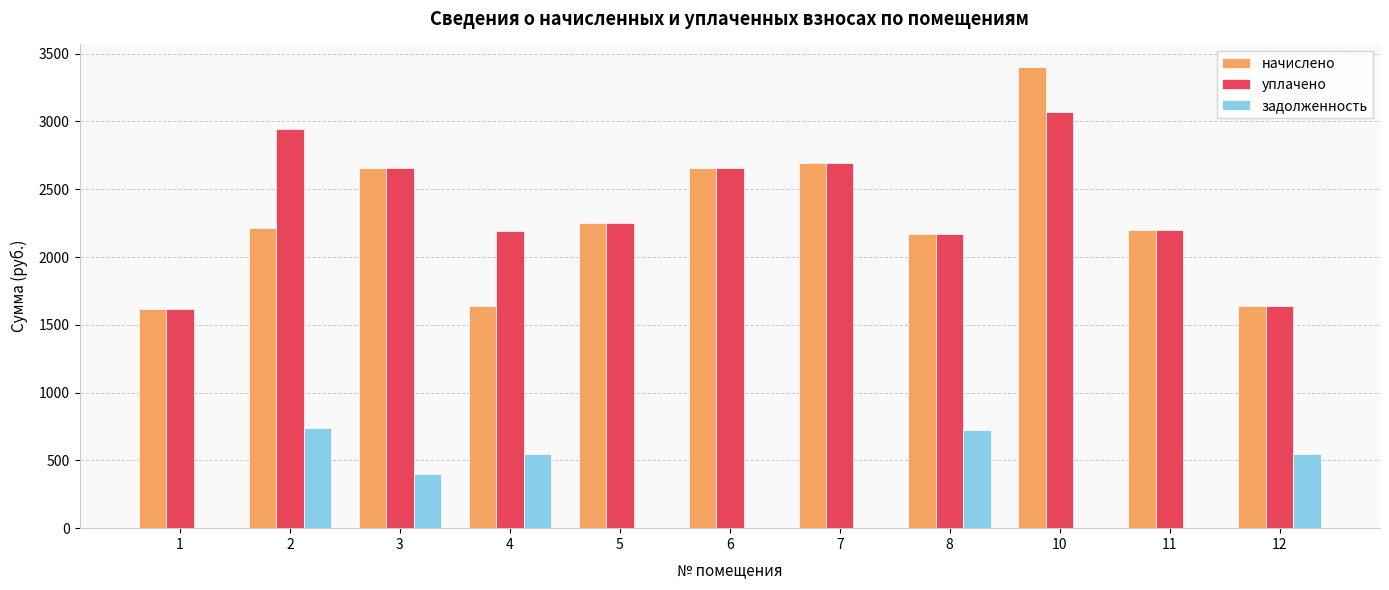

What is the maximum value for уплачено?

3068.9